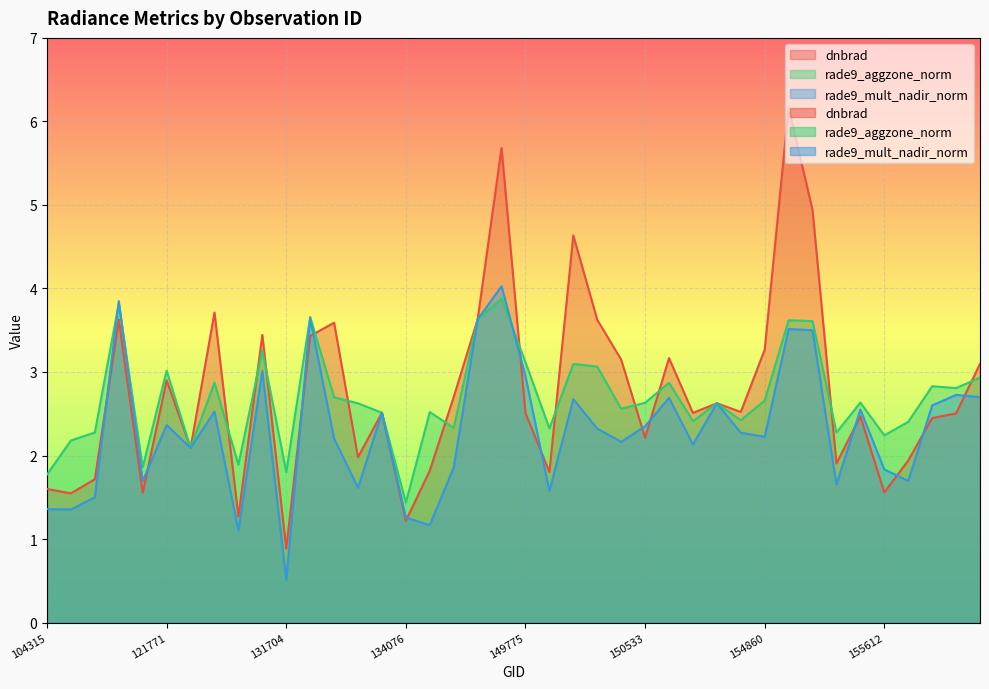

What are all the series names shown in the legend?

dnbrad, rade9_aggzone_norm, rade9_mult_nadir_norm